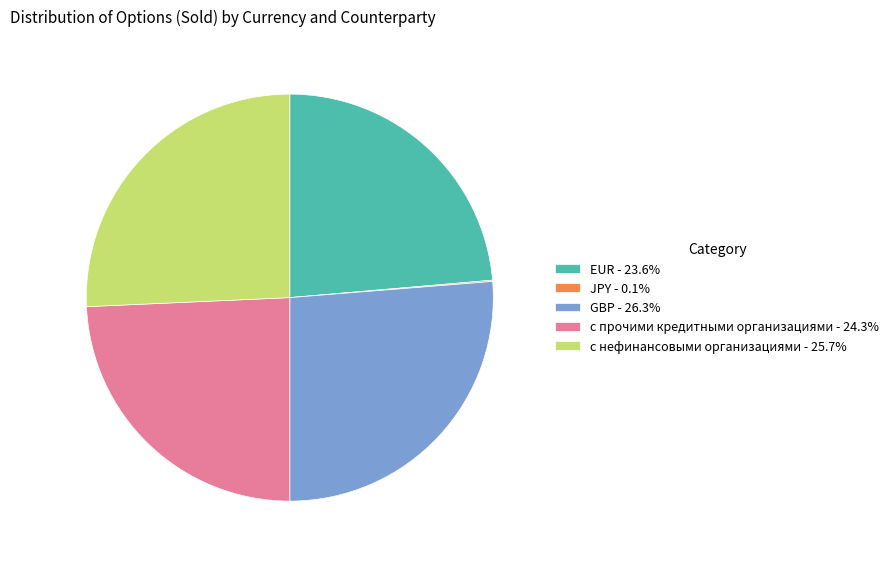

Is the sum of с нефинансовыми организациями - 25.7% and GBP - 26.3% greater than half?

Yes